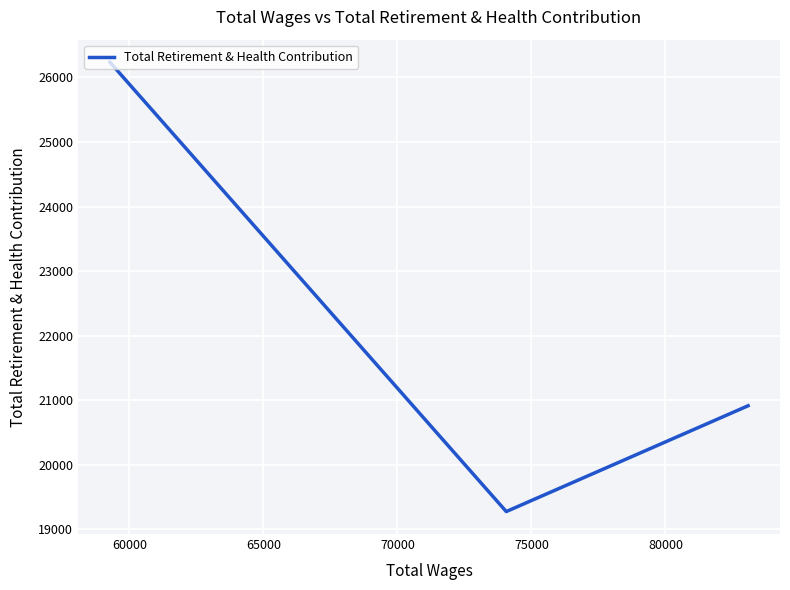

What is the difference between the maximum and minimum values?

6967